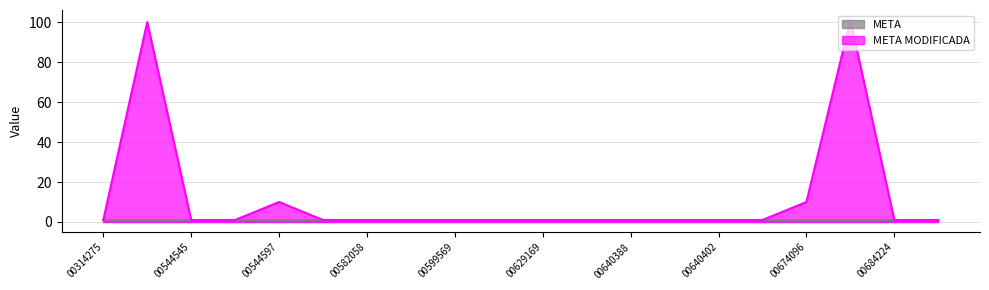

How many points are higher than both their immediate neighbors (excluding endpoints)?

3